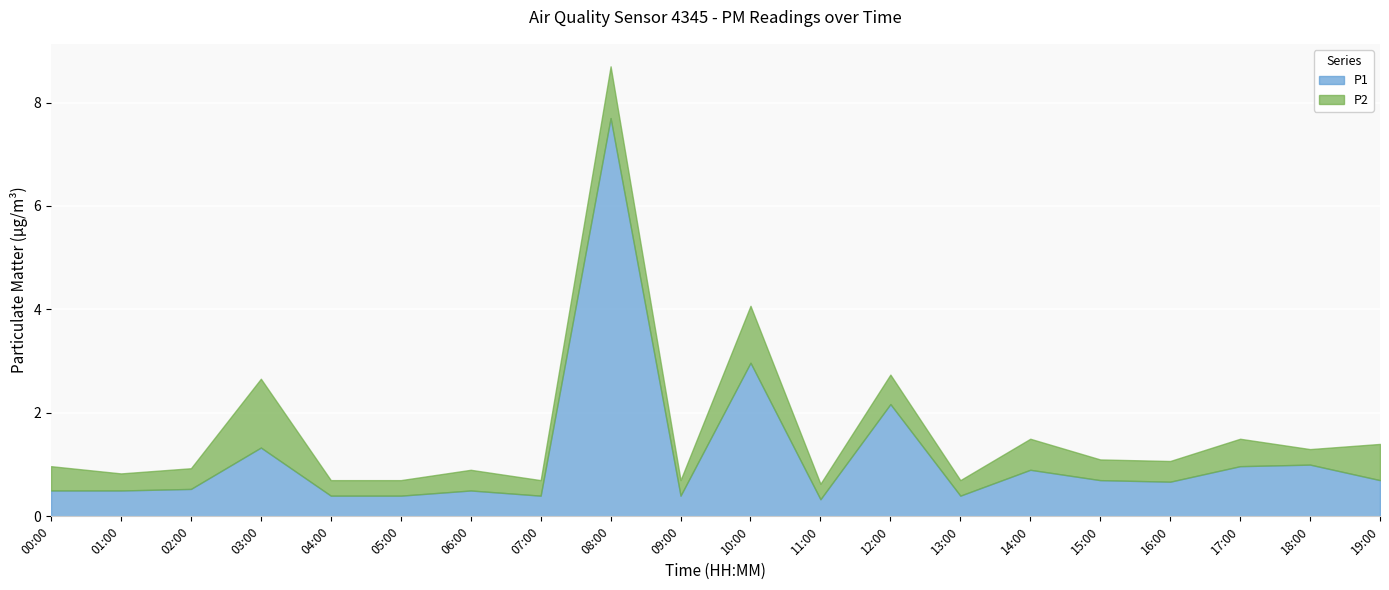

What is the label of the 13th point from the right?

07:00